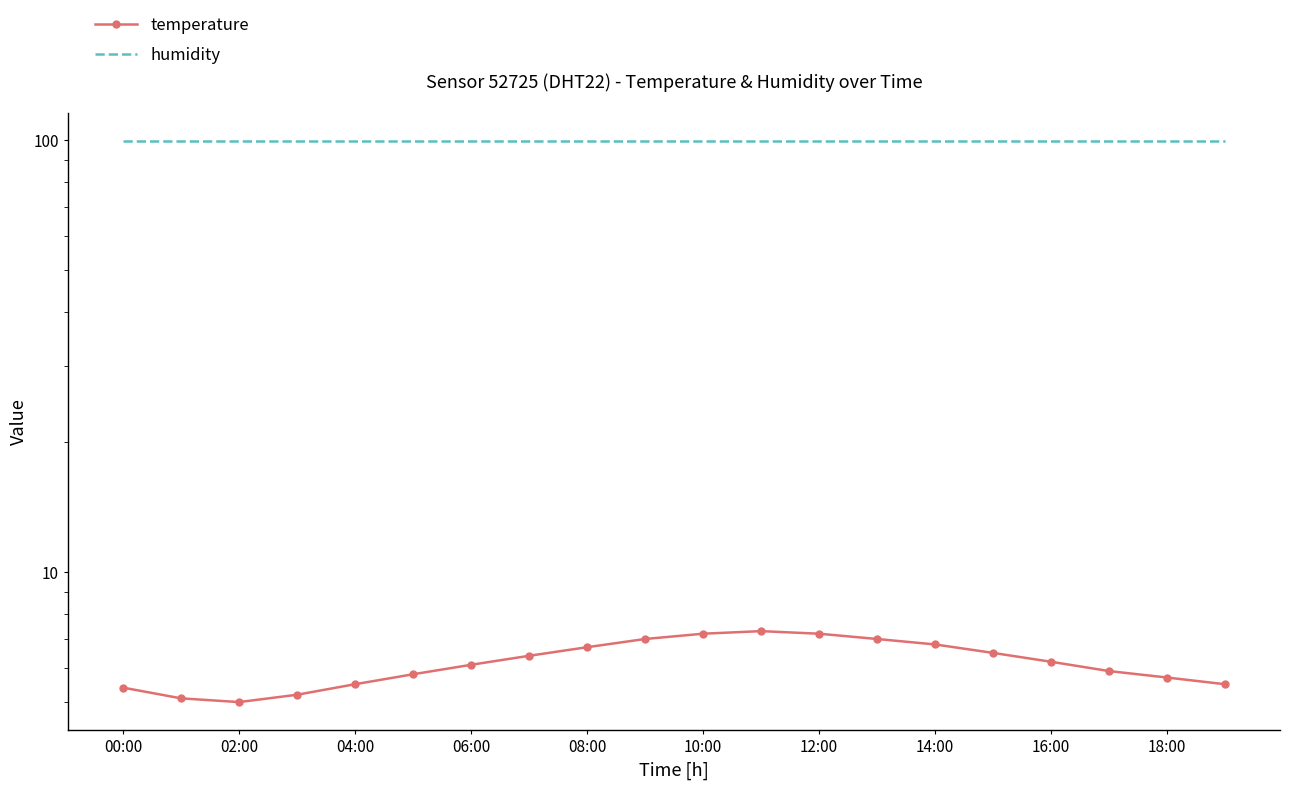

What is the value of the temperature point at the 11th from the left?

7.2